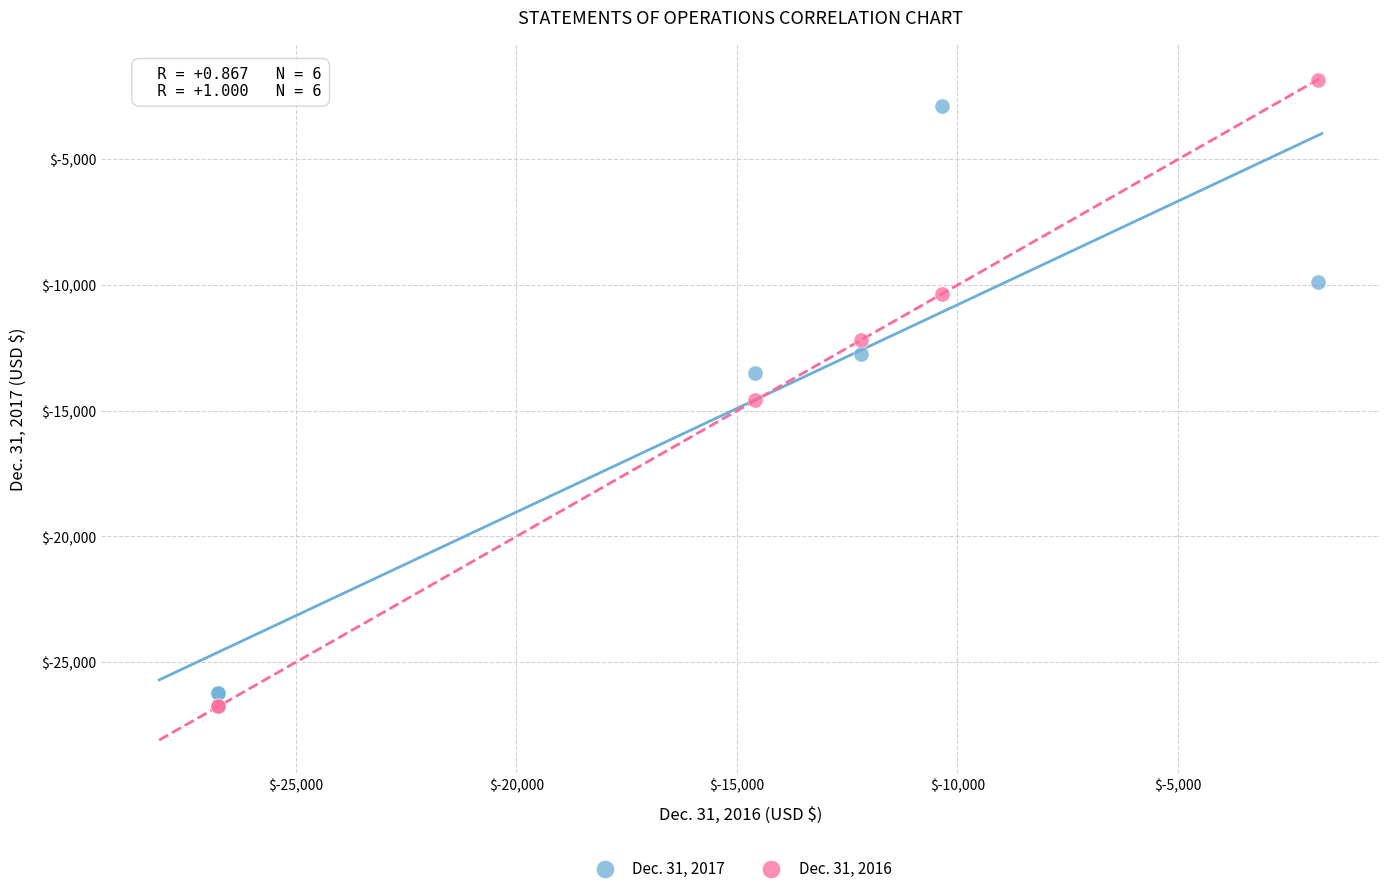

Which series has the largest Y range (max minus min)?

Dec. 31, 2016